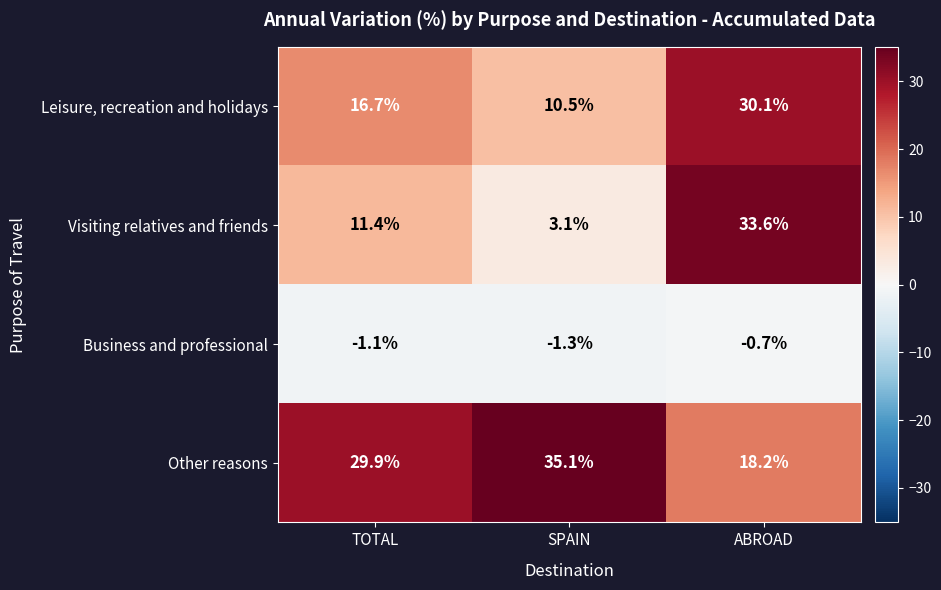

What is the difference between the highest and lowest values at SPAIN?

36.4